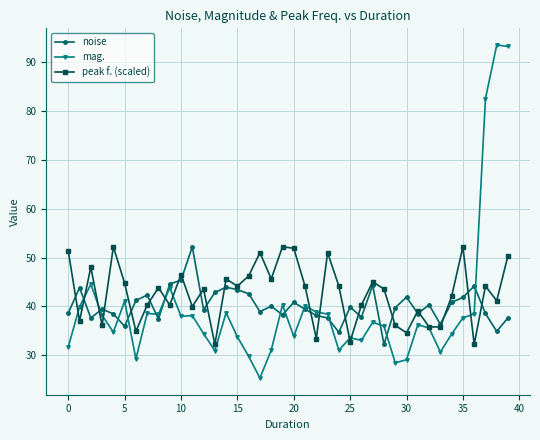

What is the greatest value displayed?

93.6